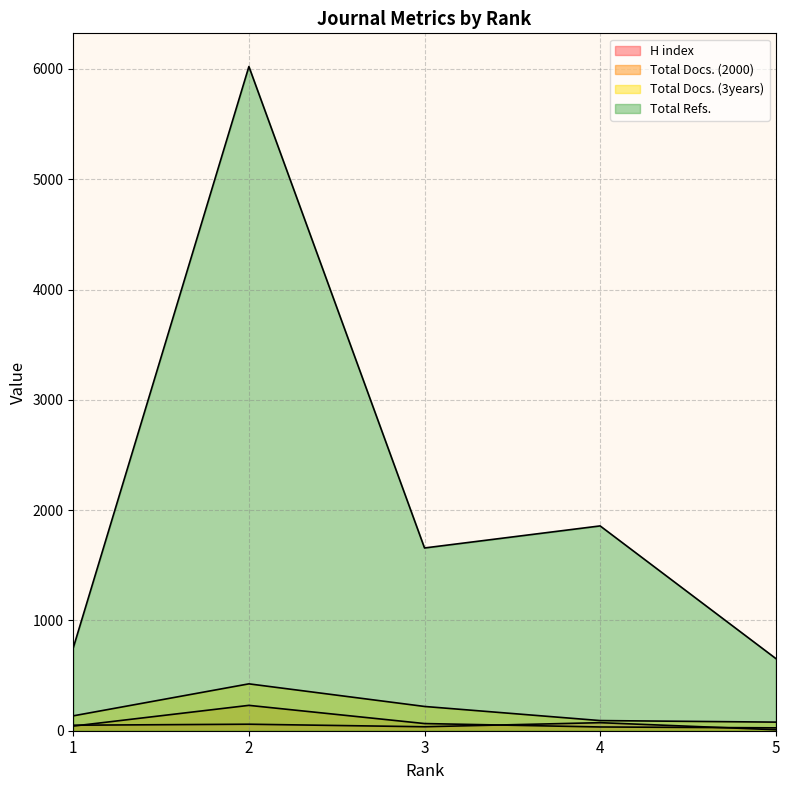

Count the number of data series in this chart.

4